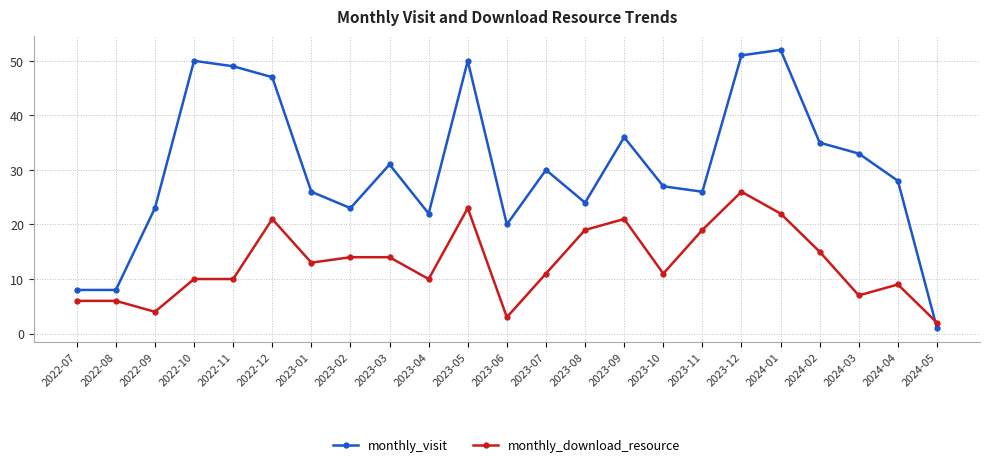

How many categories are shown in the chart?

23